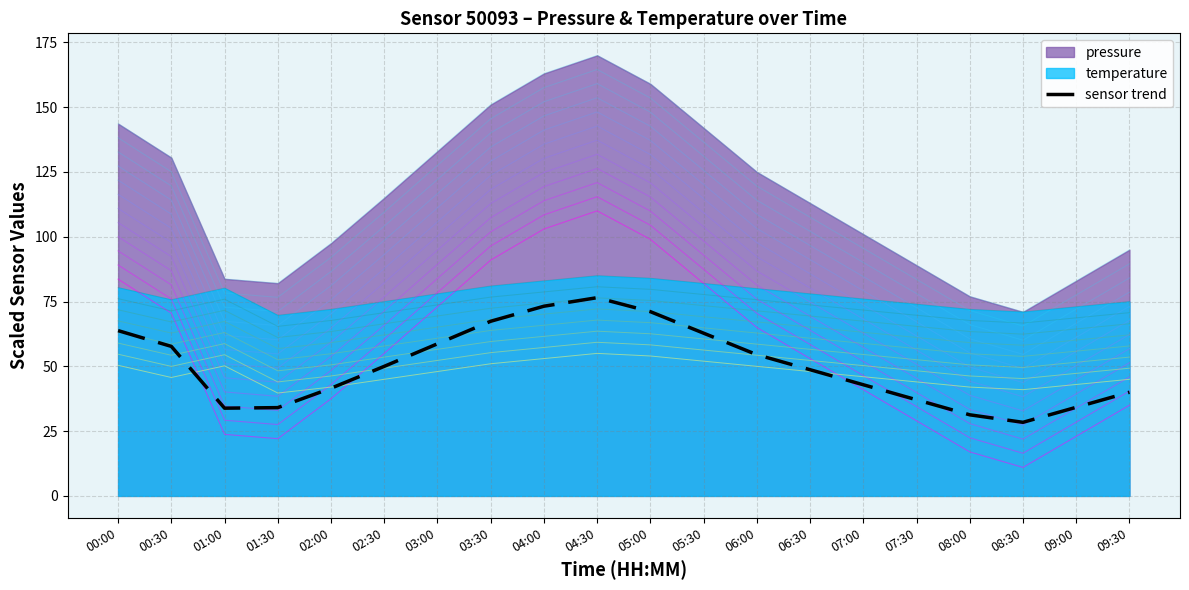

True or false: the data shows 32.9 at 04:30.

False